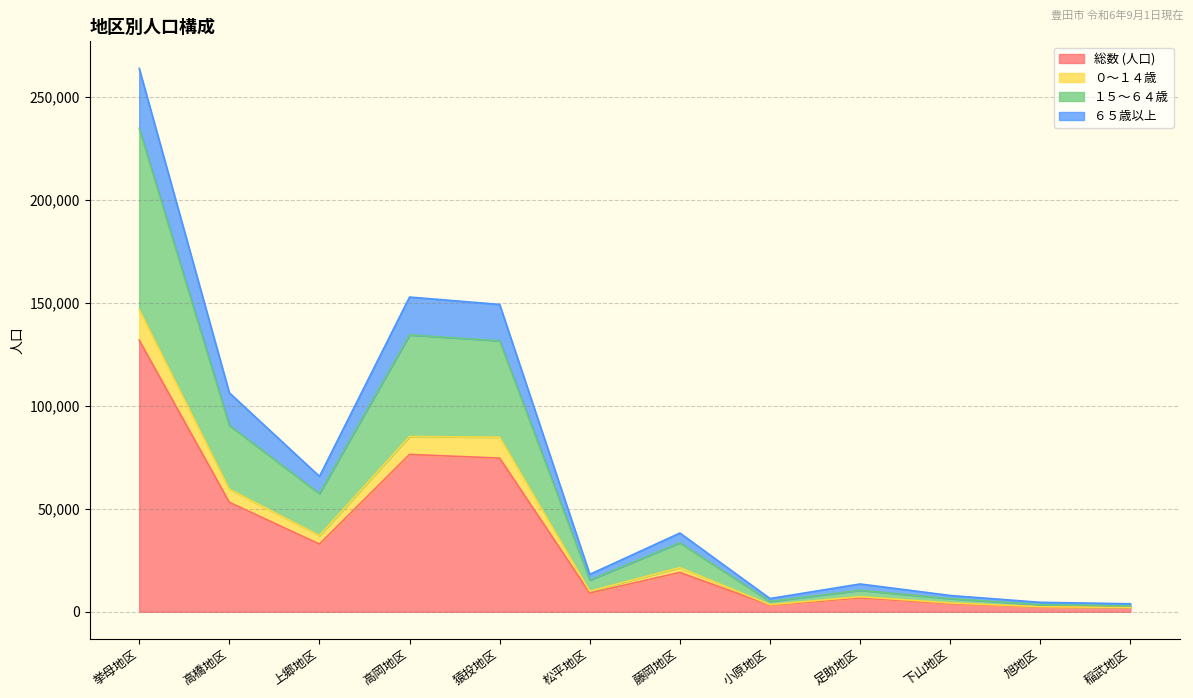

The value of １５～６４歳 at 藤岡地区 is 43748. True or false?

False